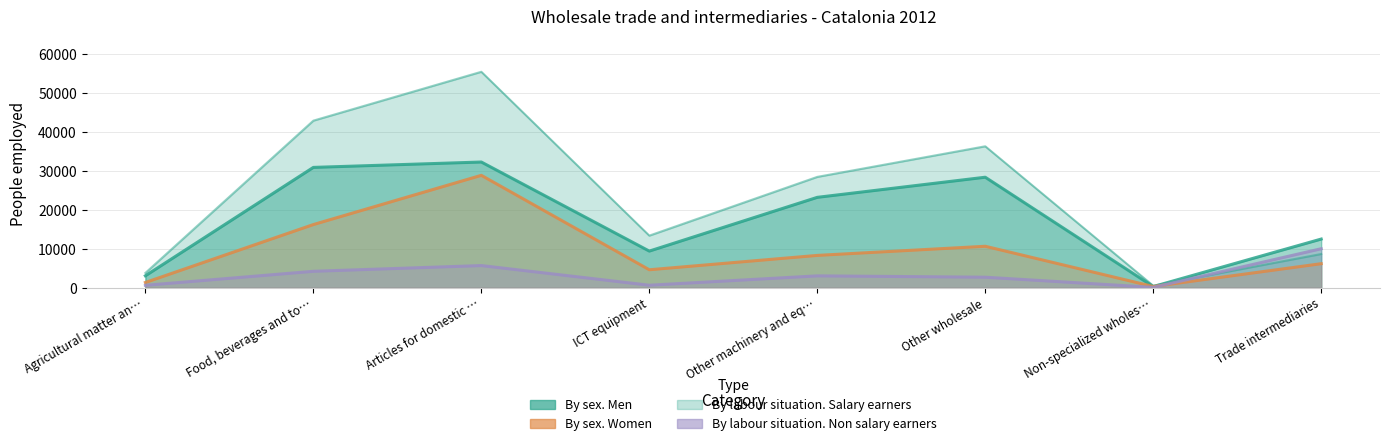

At which category is the sum across all series the highest?

Articles for domestic …